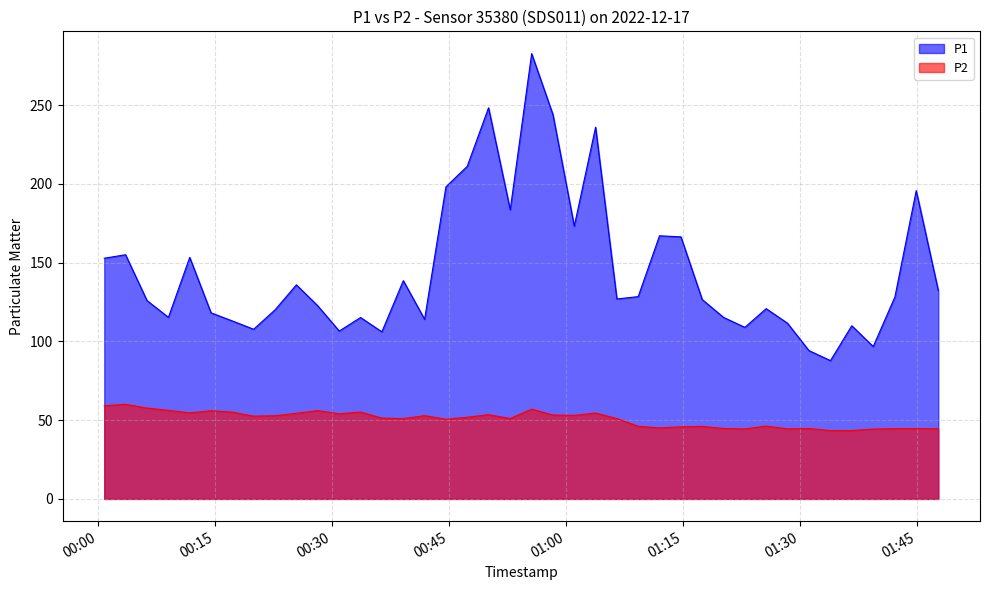

What is the sum of the P2 values at 2022-12-17T01:39:24 and 2022-12-17T00:58:19?

97.6